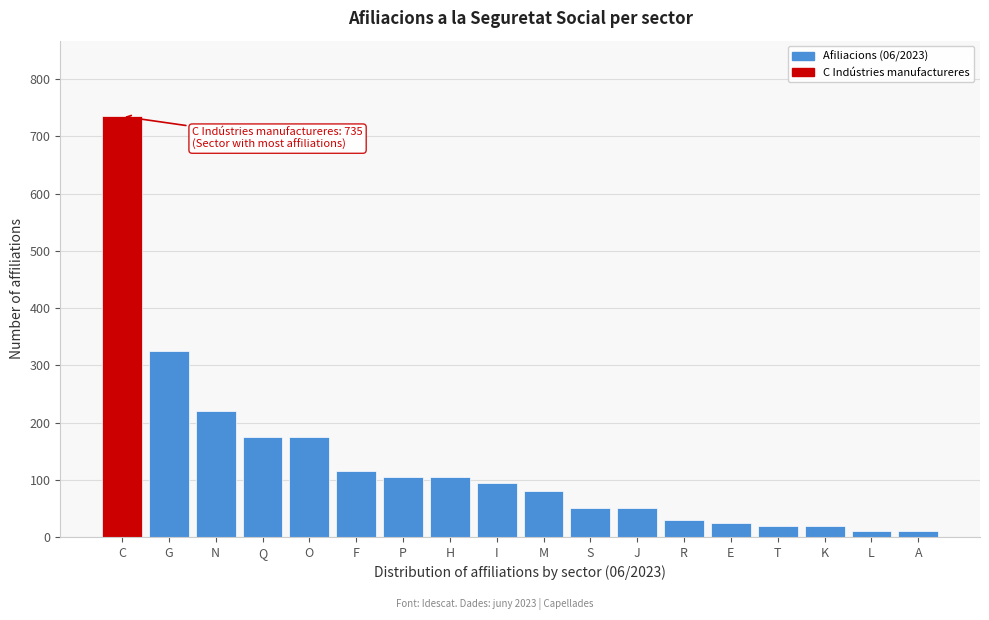

Reading left to right, list all the values displayed in this chart.

735	325	220	175	175	115	105	105	95	80	50	50	30	25	20	20	10	10